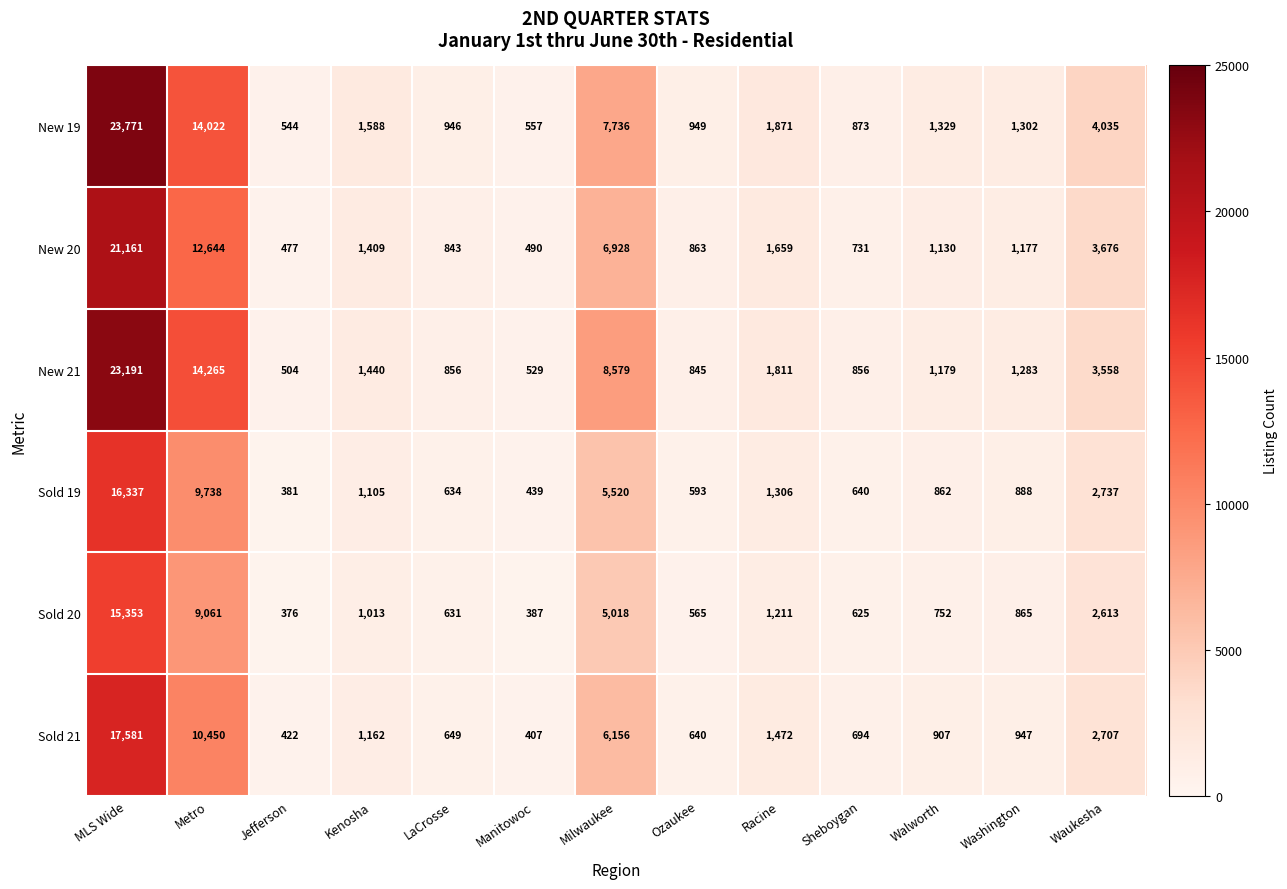

Is it true that New 19 equals 390 at Ozaukee?

False